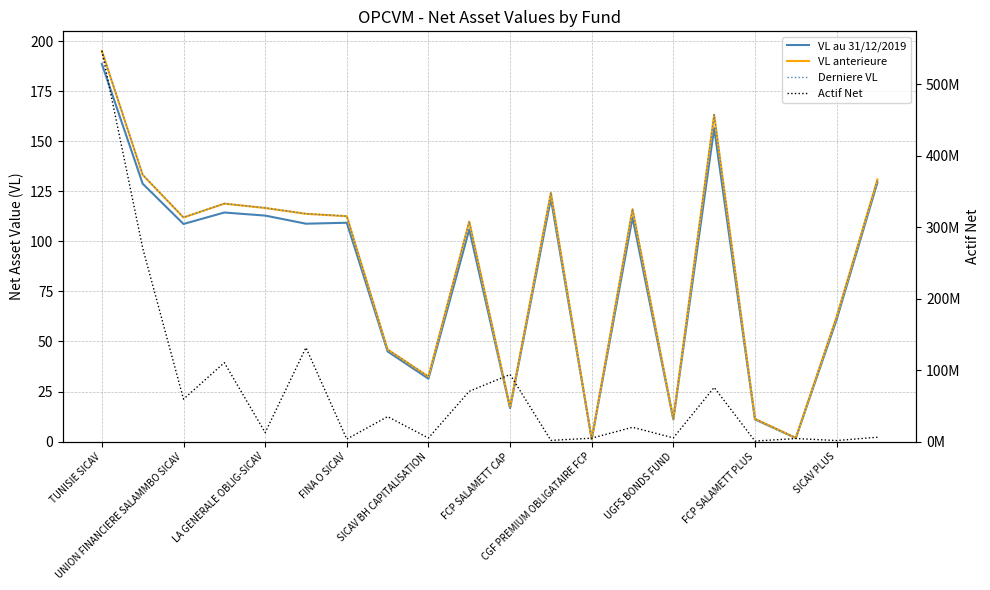

How many data points in VL au 31/12/2019 are above 108?

11